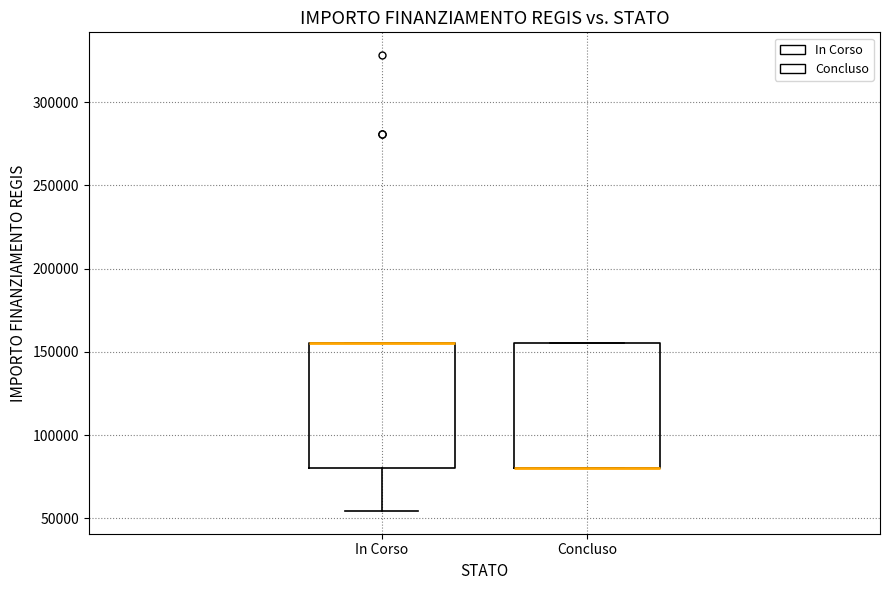

Where does the lower whisker of the box for In Corso end on the y-axis? The values are not printed on the chart, so give them approximately, as read against the axis.

55000